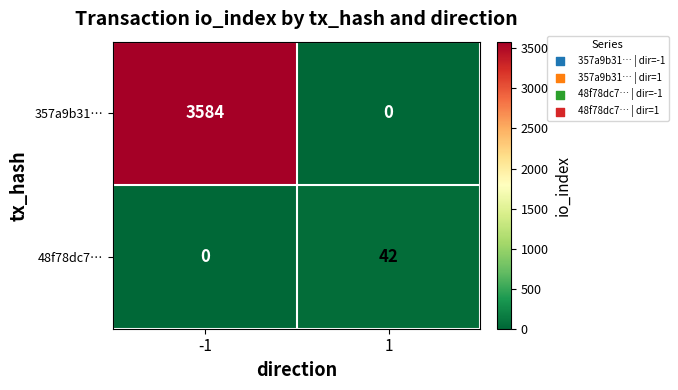

What is the sum of the 357a9b31… values at -1 and 1?

3584